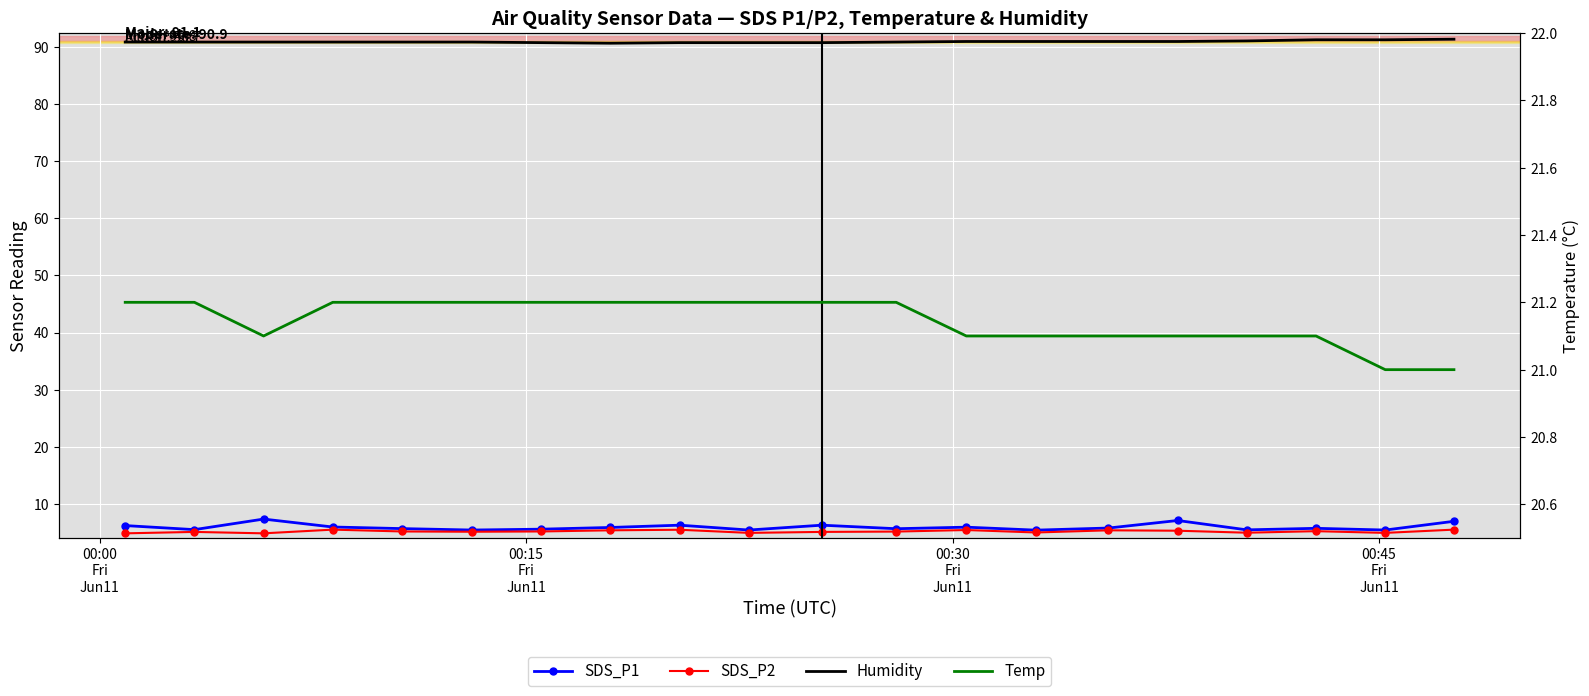

True or false: Humidity and Temp intersect in this chart.

False